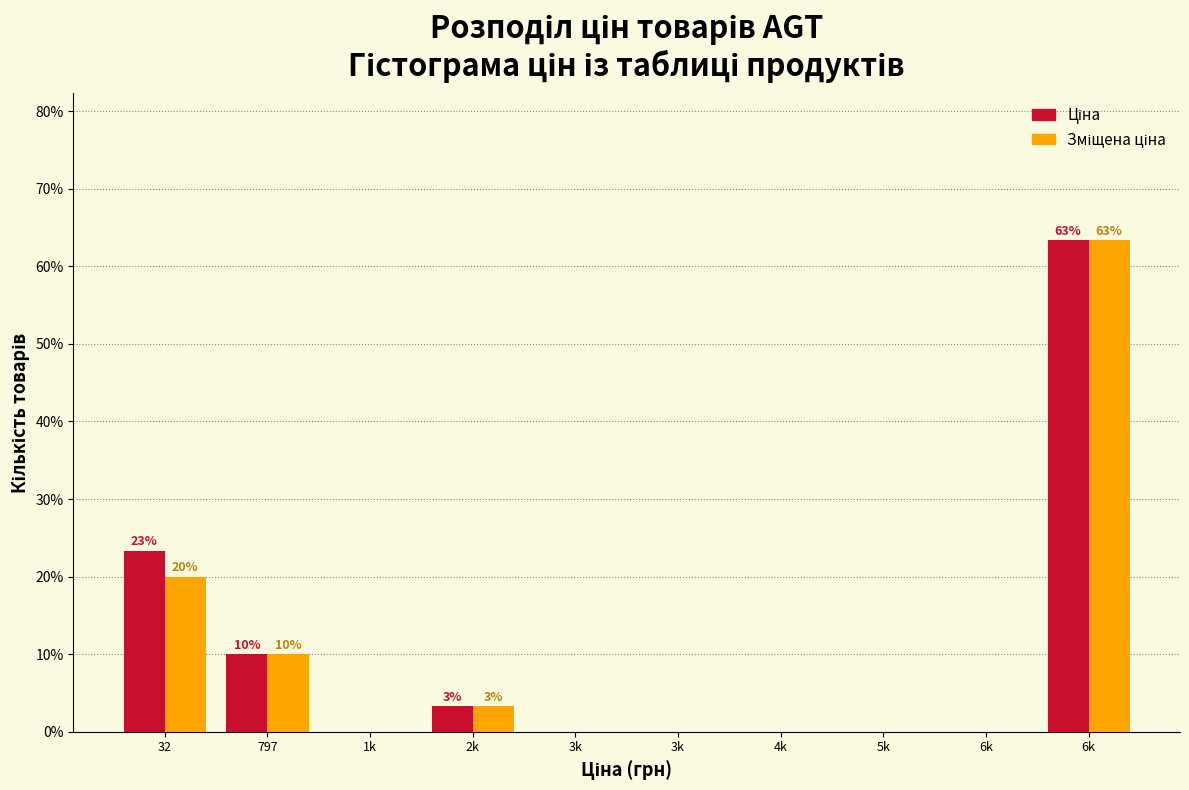

How many categories are shown in the chart?

10